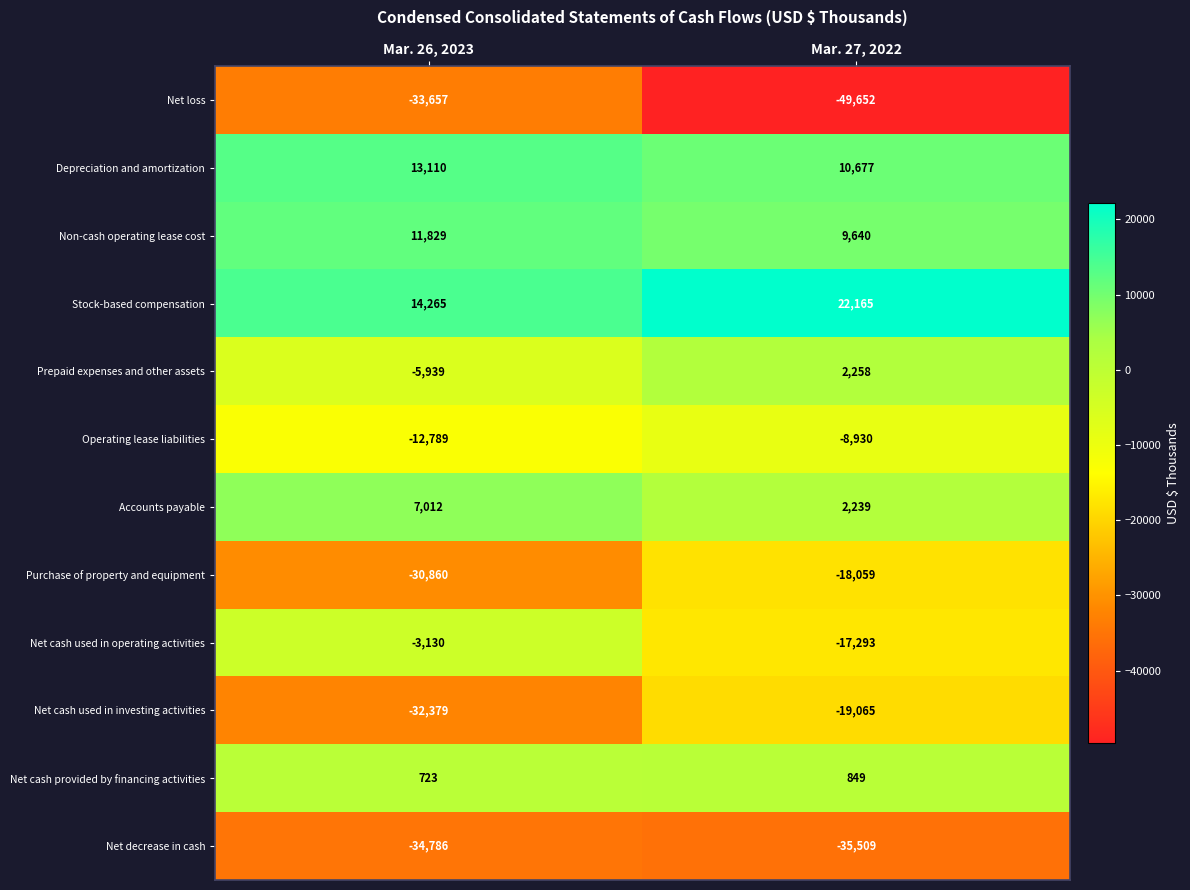

How many data points does each series have?

2